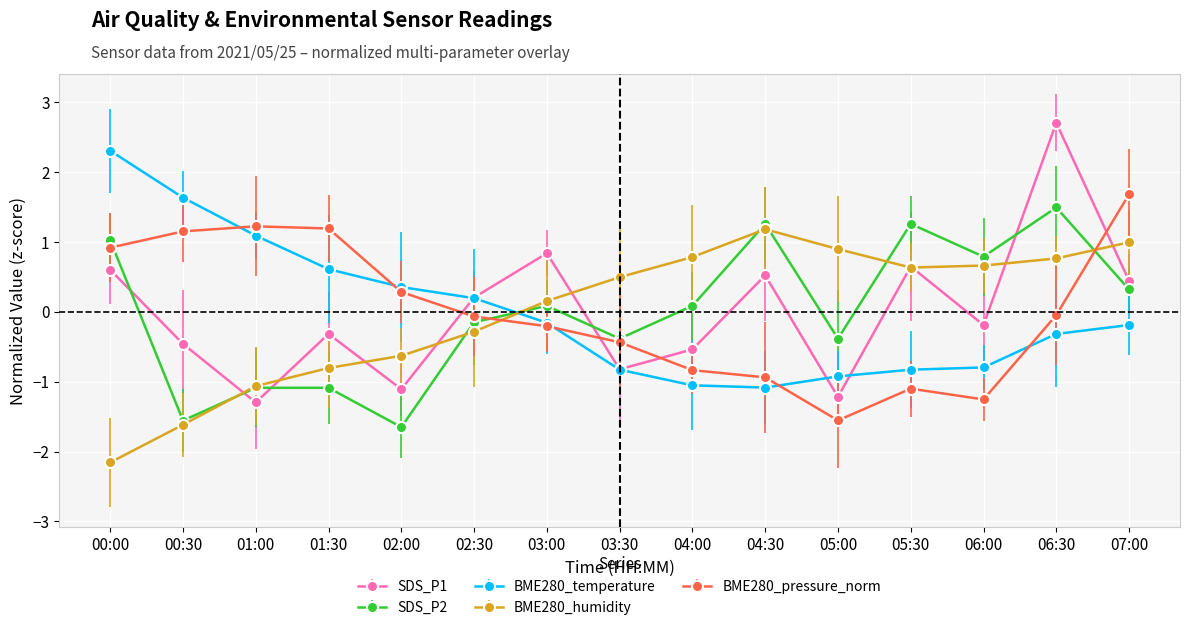

Where do SDS_P1 and BME280_pressure_norm first cross each other?

02:00 and 02:30